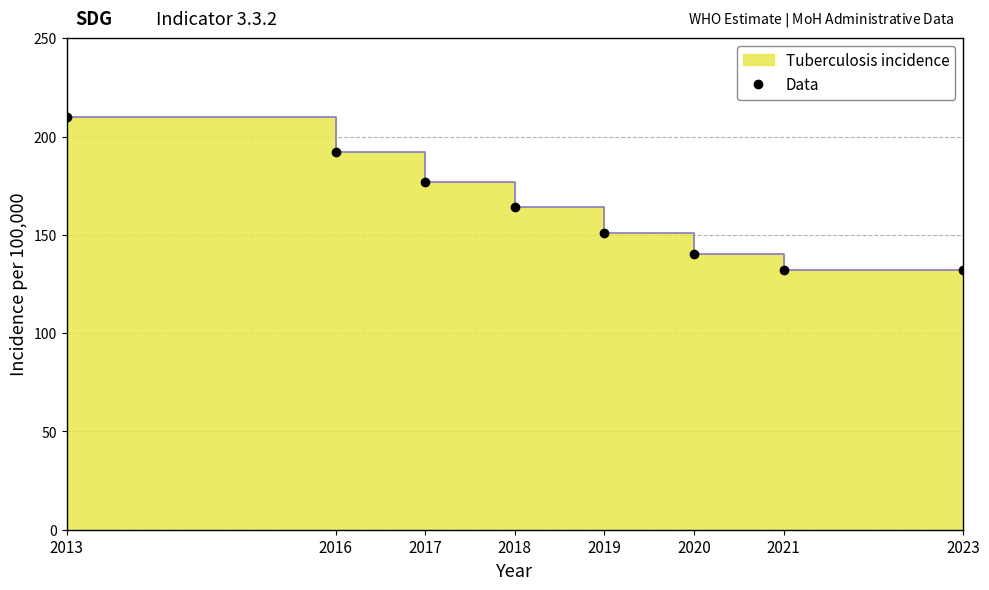

The value at 2017 is 177. True or false?

True